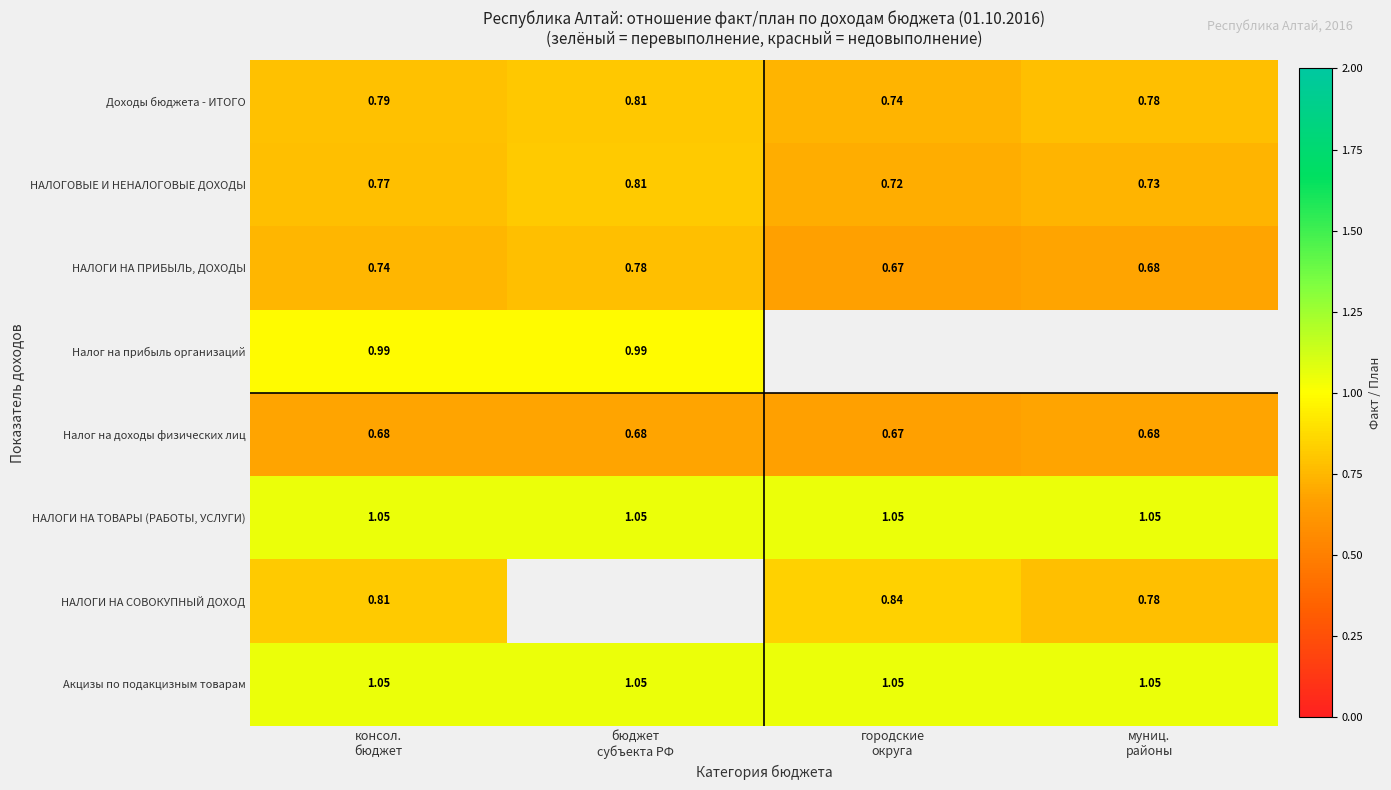

What is the maximum value shown in the chart?

1.1